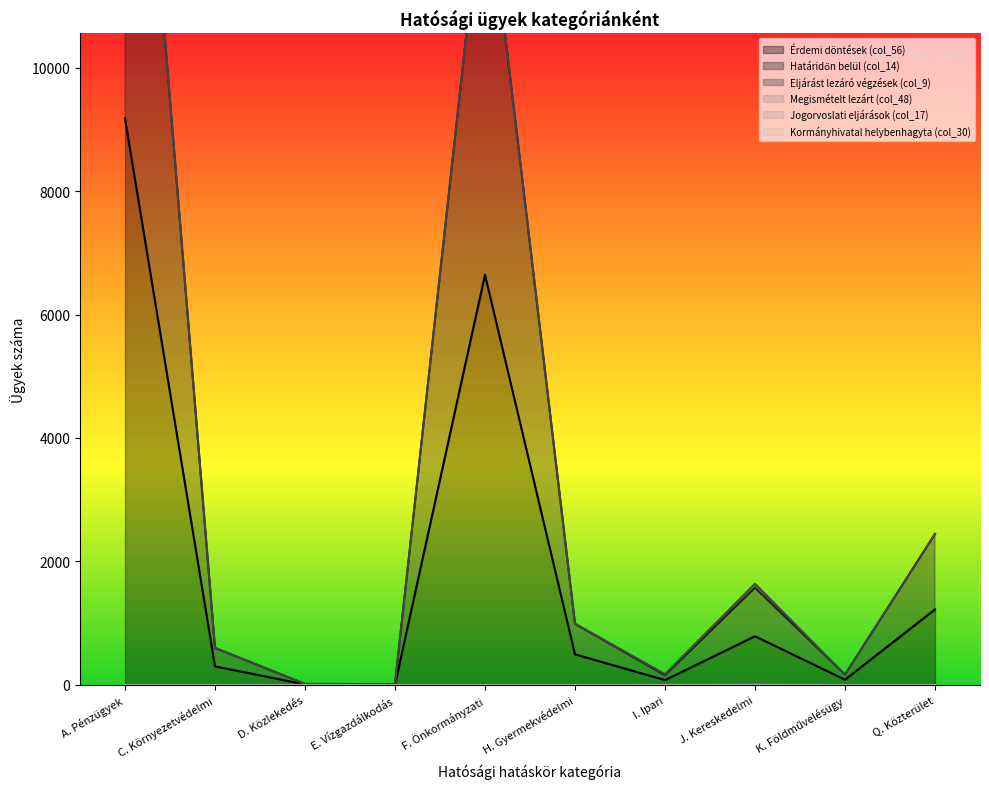

Which series has the largest total across all categories?

Határidőn belül (col_14)